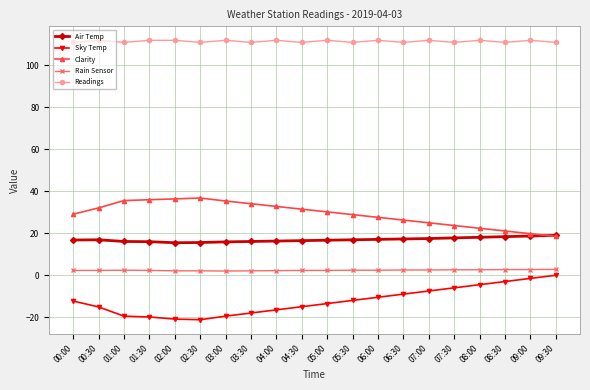

What is the value of the Clarity point at the 2nd from the left?

32.1